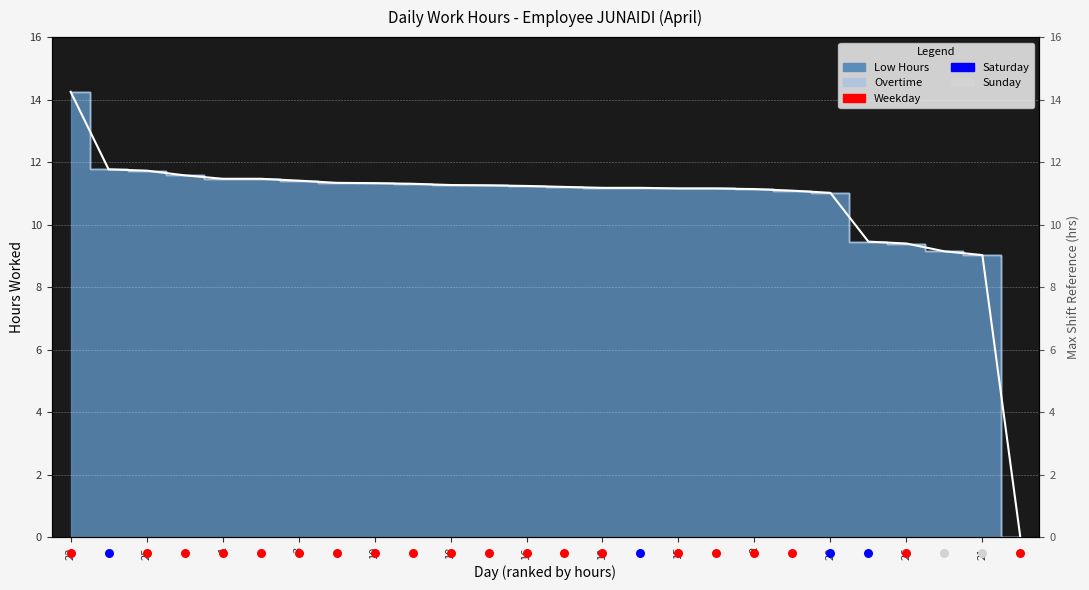

Between 26 and 15, which is larger?

15